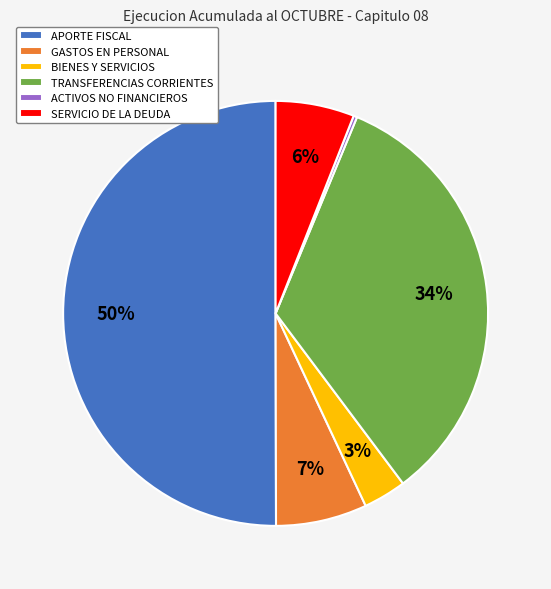

Between SERVICIO DE LA DEUDA and TRANSFERENCIAS CORRIENTES, which is larger?

TRANSFERENCIAS CORRIENTES